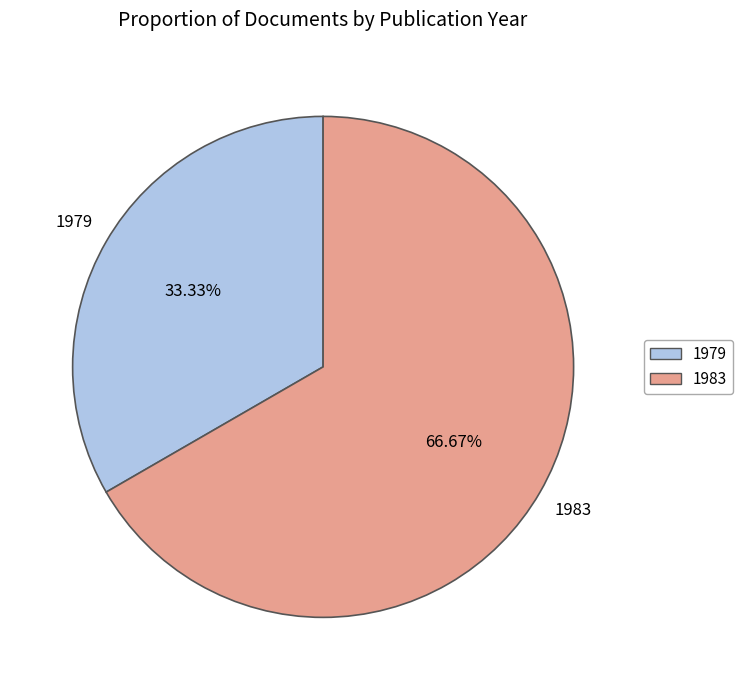

Which slice is the largest?

1983